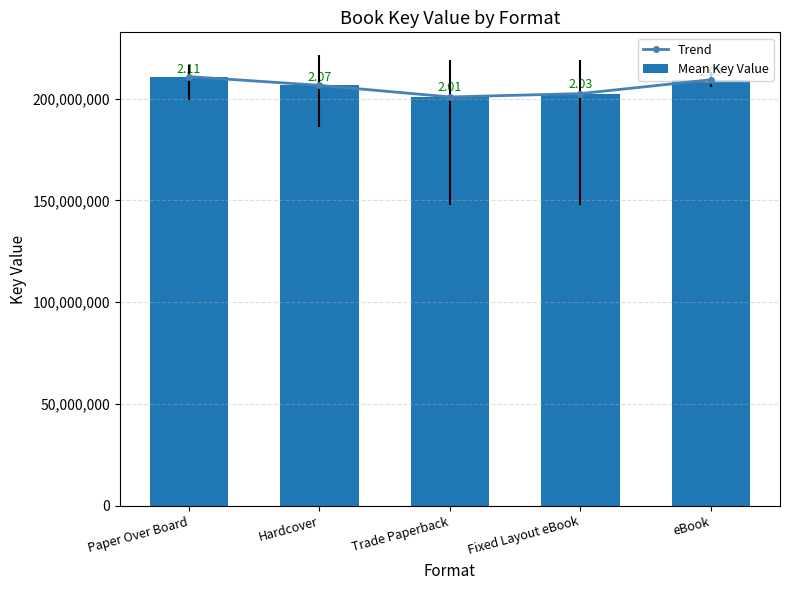

What is the total value across all series at Hardcover?

413177254.0